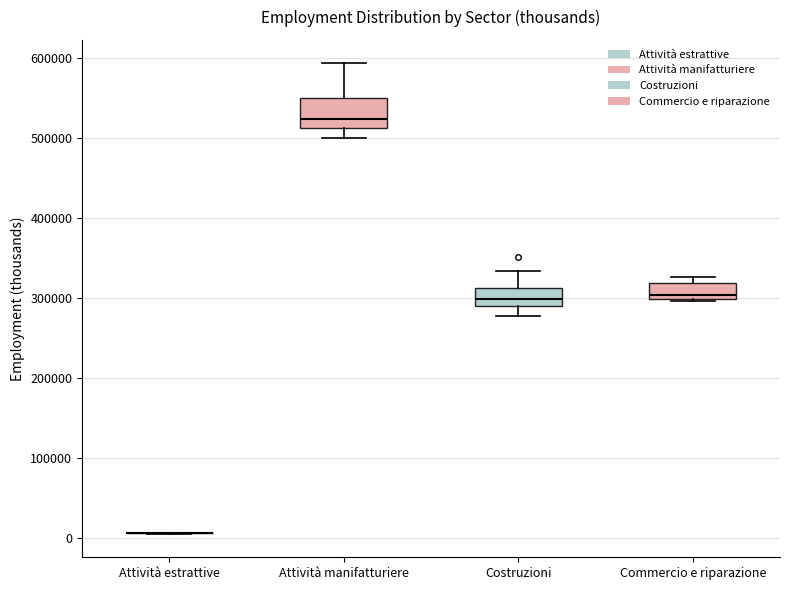

Reading left to right, read every box against the y-axis: the position of its median line, the range the box covers, and the ends of its whiskers. The values are not printed on the chart, so give them approximately, as read against the axis.

Attività estrattive: box collapsed to a line at 10000, whiskers 10000 to 10000
Attività manifatturiere: median 520000, box 510000 to 550000, whiskers 500000 to 590000
Costruzioni: median 300000, box 290000 to 310000, whiskers 280000 to 330000
Commercio e riparazione: median 300000 (just above the box's lower edge), box 300000 to 320000, whiskers 300000 (just below the box's lower edge) to 330000